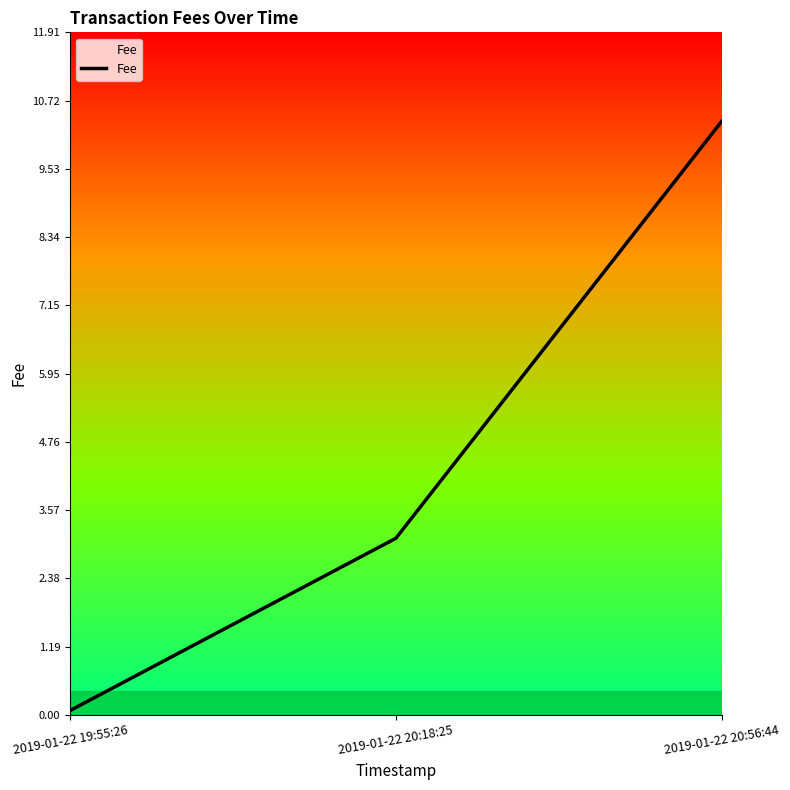

Is this an area chart (filled region under the line)?

No